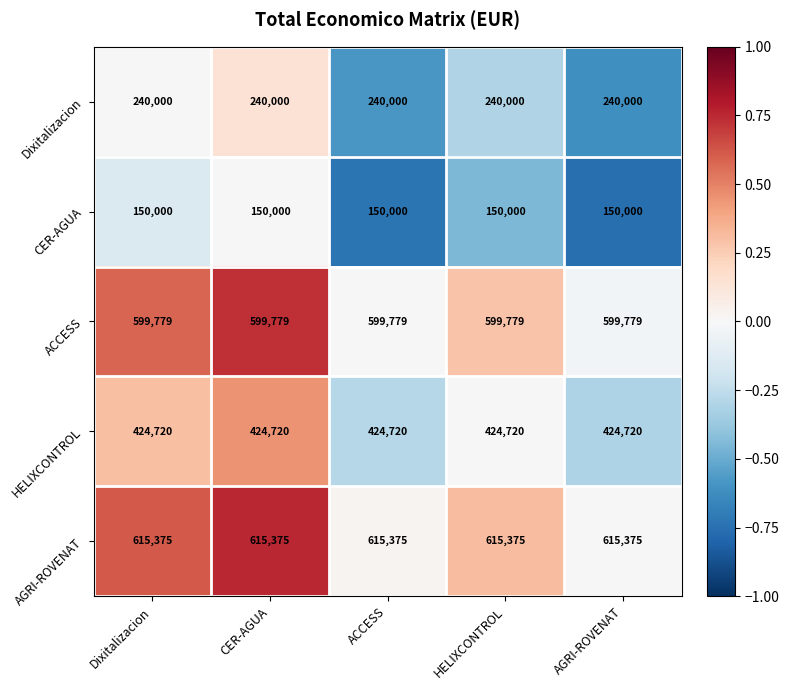

How many categories are shown in the chart?

5